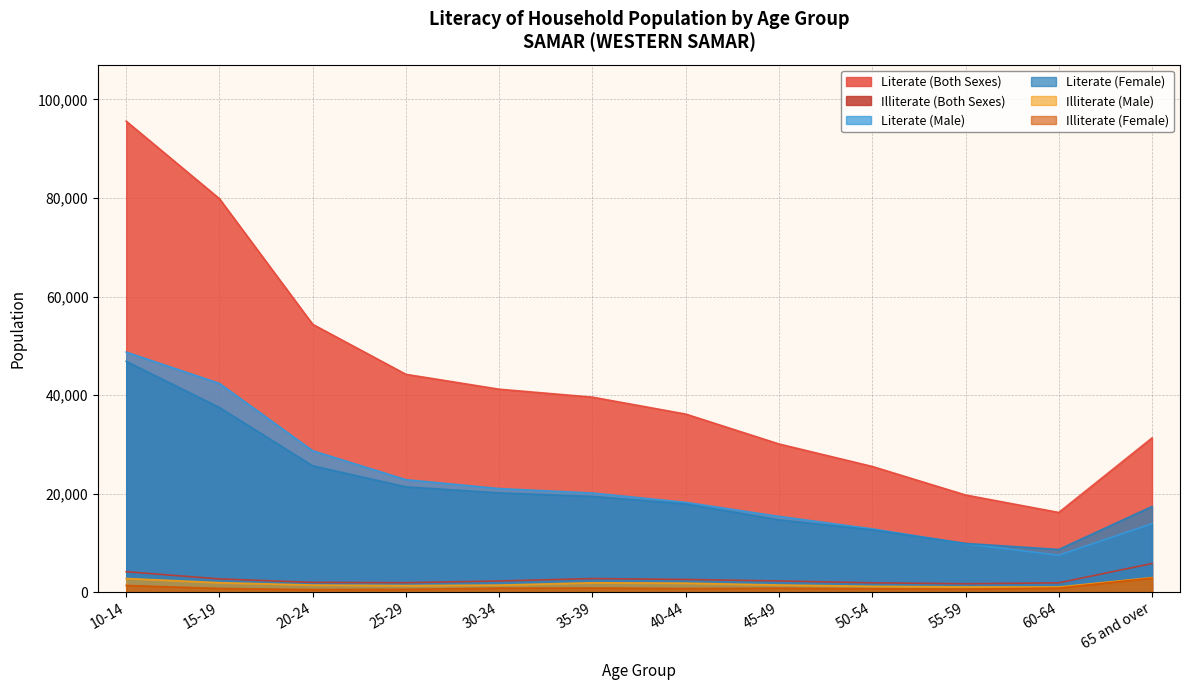

What is the difference between the maximum and minimum values in the Literate (Both Sexes) series?

79399